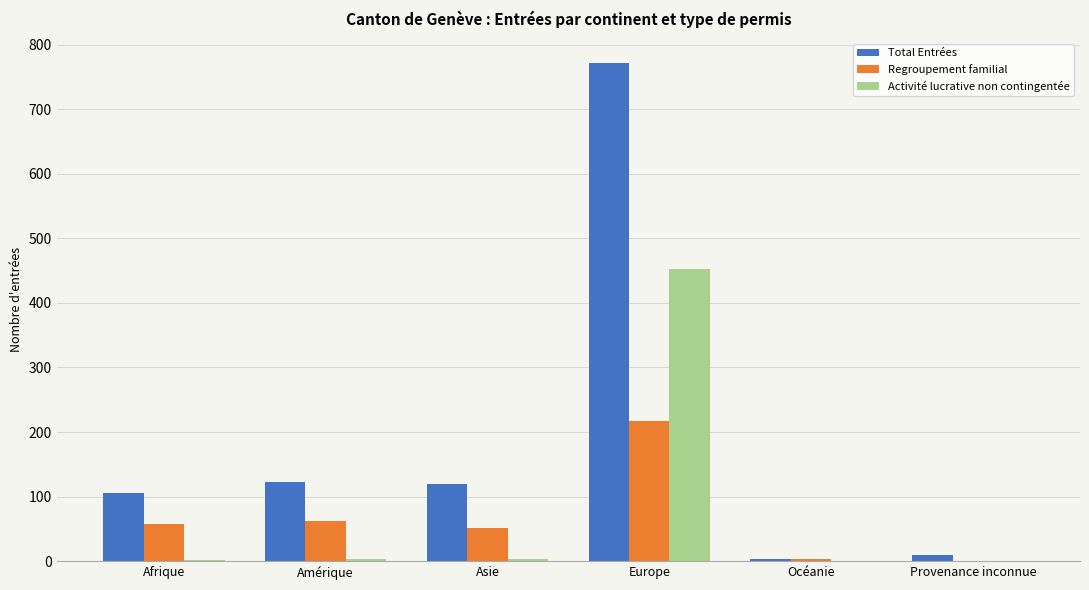

What is the sum of all Activité lucrative non contingentée values?

461